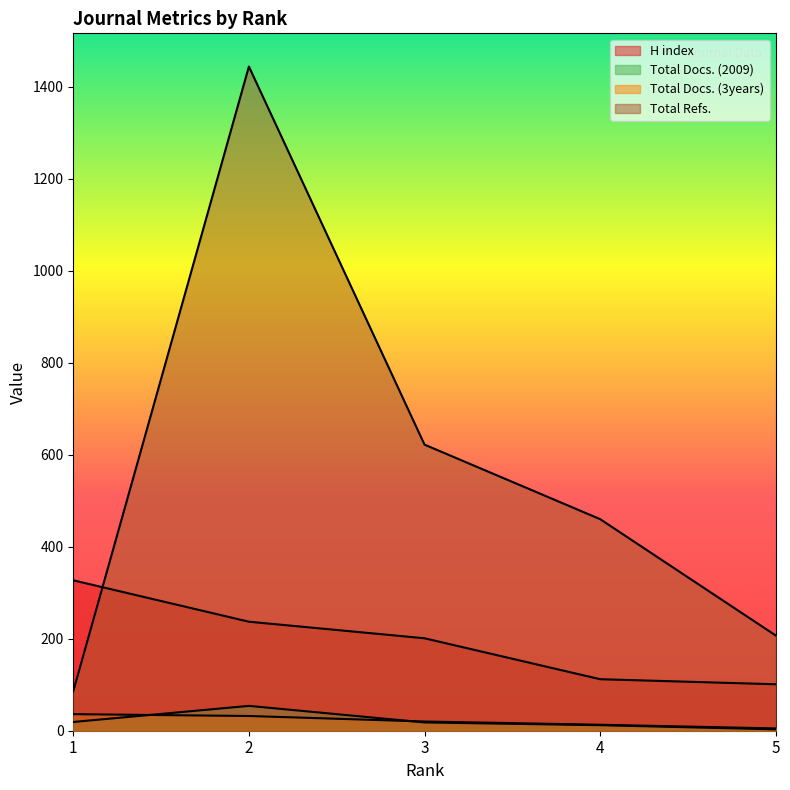

At which label does Total Docs. (2009) first exceed 18?

1